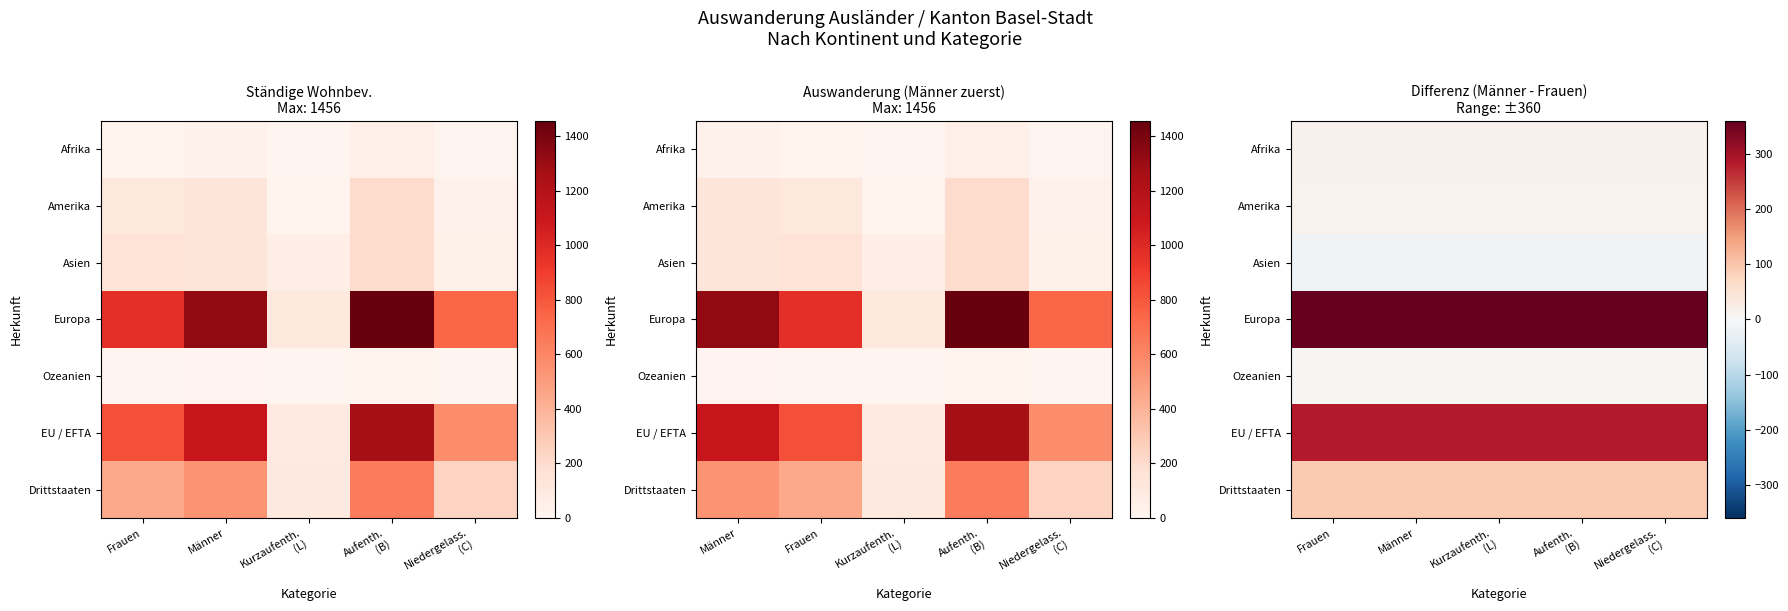

What is the sum of all Asien values?

-65